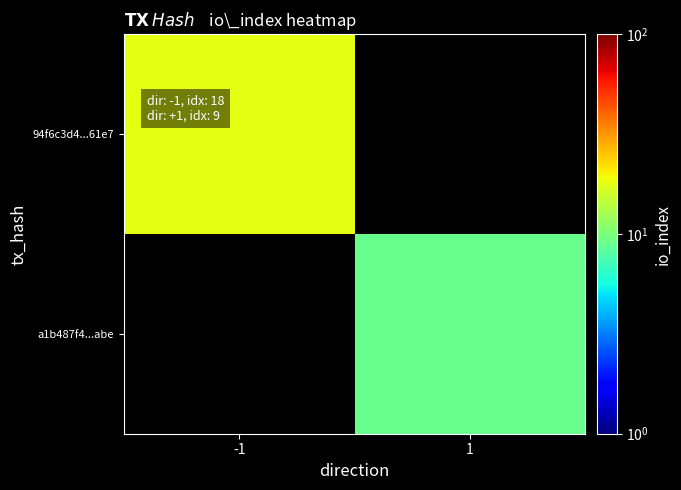

At which label is 94f6c3d4...61e7 closest to 18?

-1